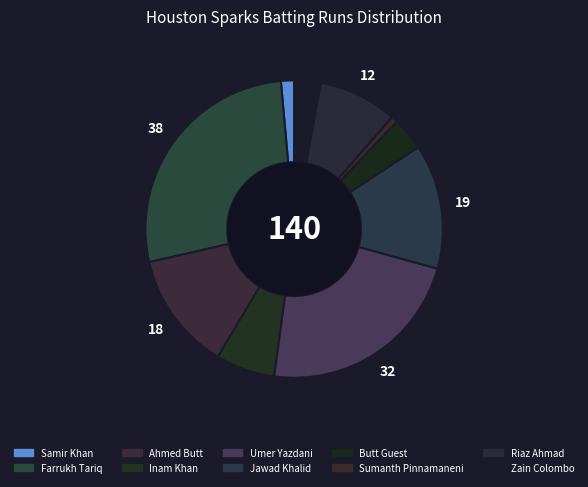

How many slices are in this pie chart?

10